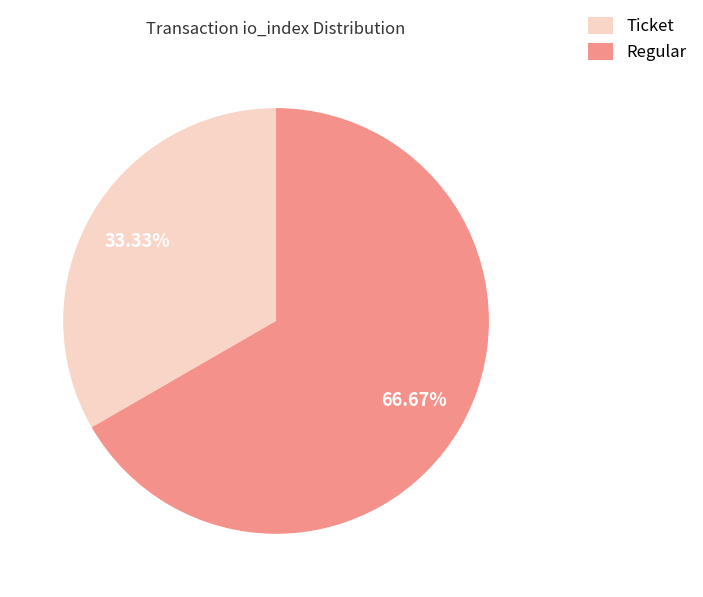

Which category accounts for the majority?

Regular